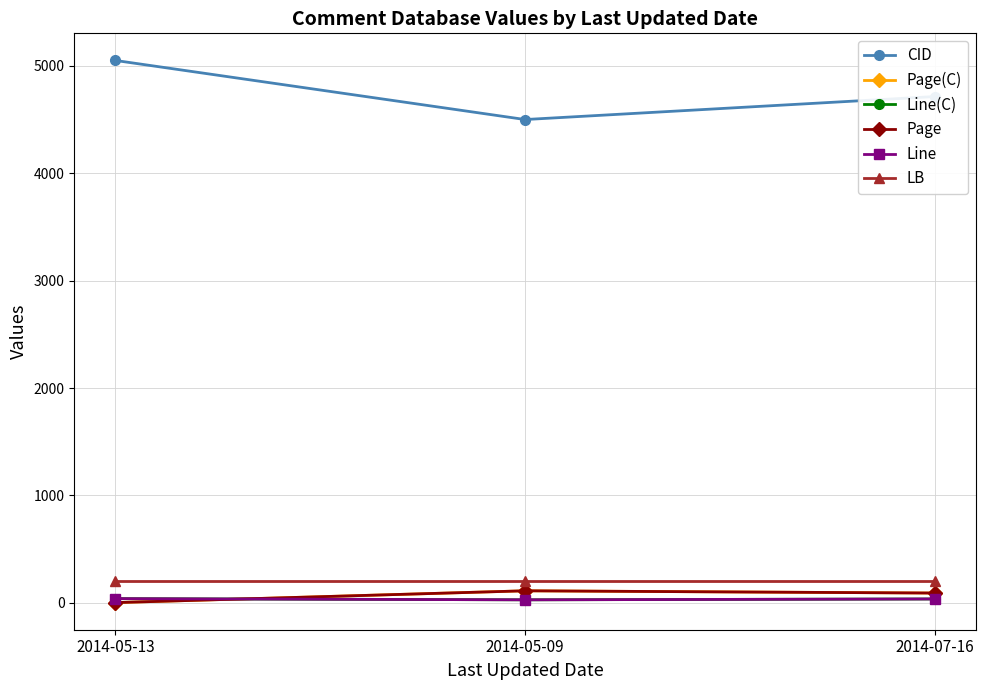

Does the chart have visible grid lines?

Yes